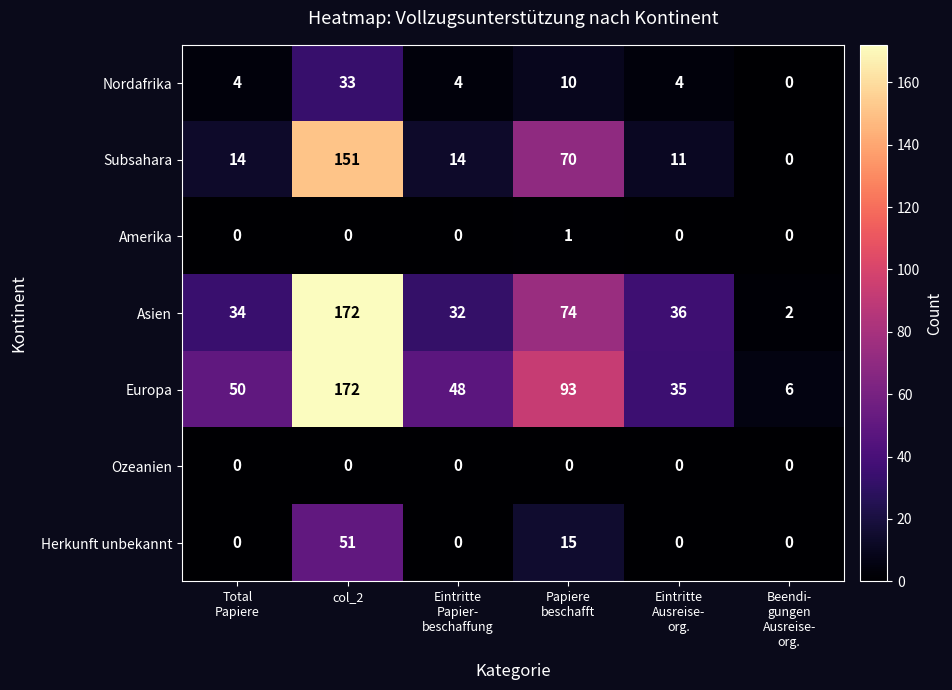

How many Amerika values are between 0 and 1?

6